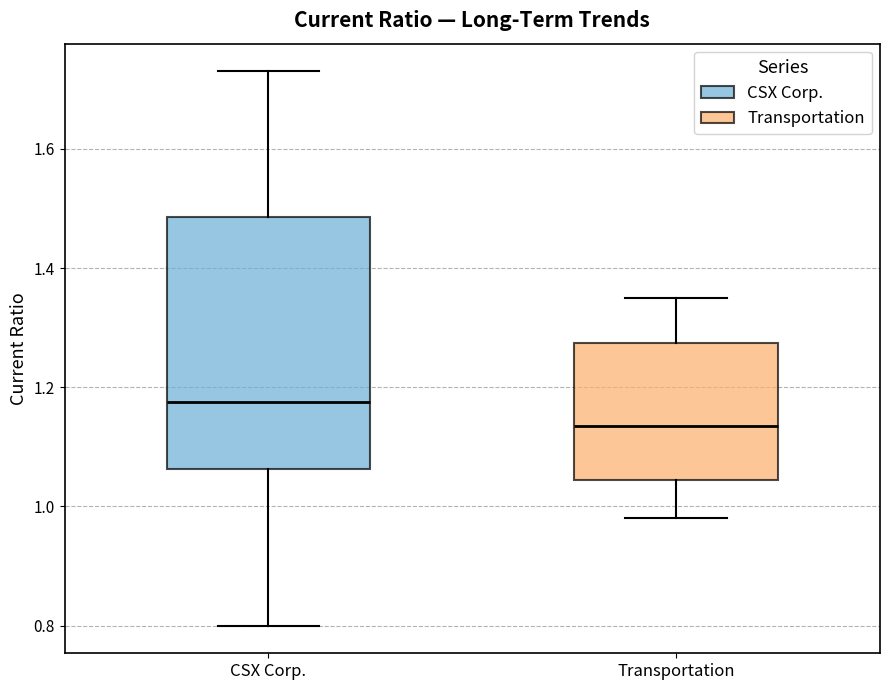

Comparing the boxes themselves (not the whiskers), which one is the tallest?

CSX Corp.